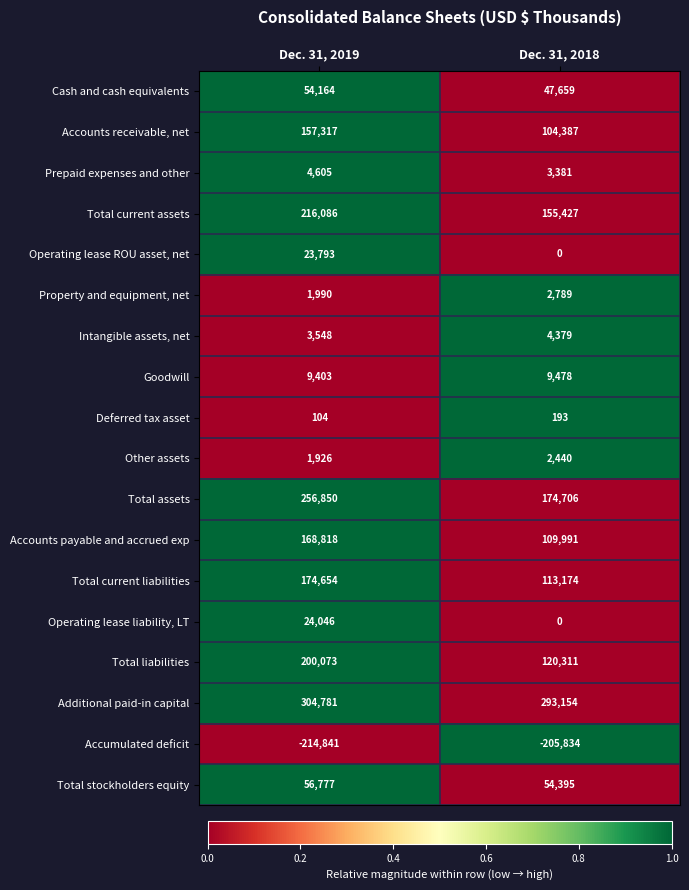

The value of Accumulated deficit at Dec. 31, 2018 is -48686. True or false?

False